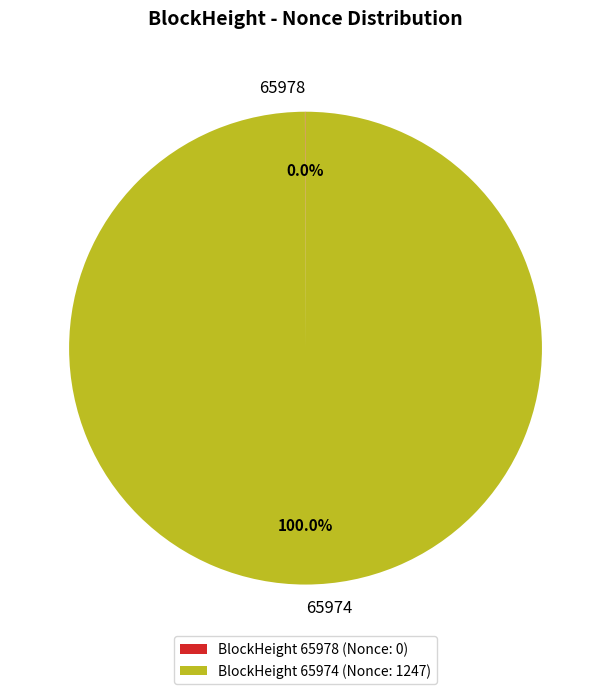

Does any single category account for the majority?

Yes